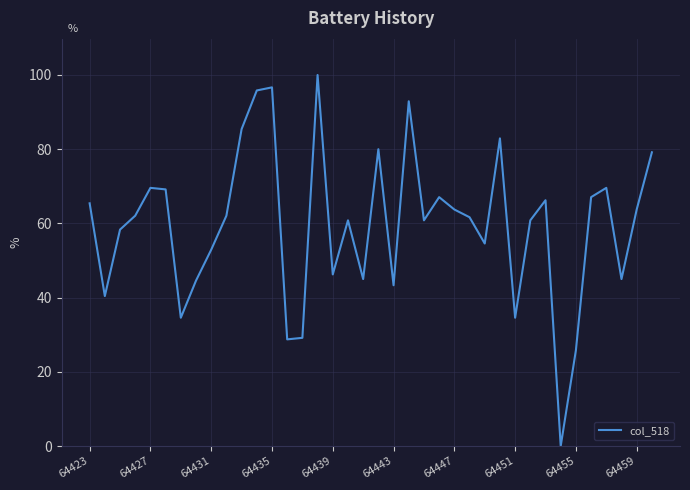

What is the greatest value displayed?

100.0